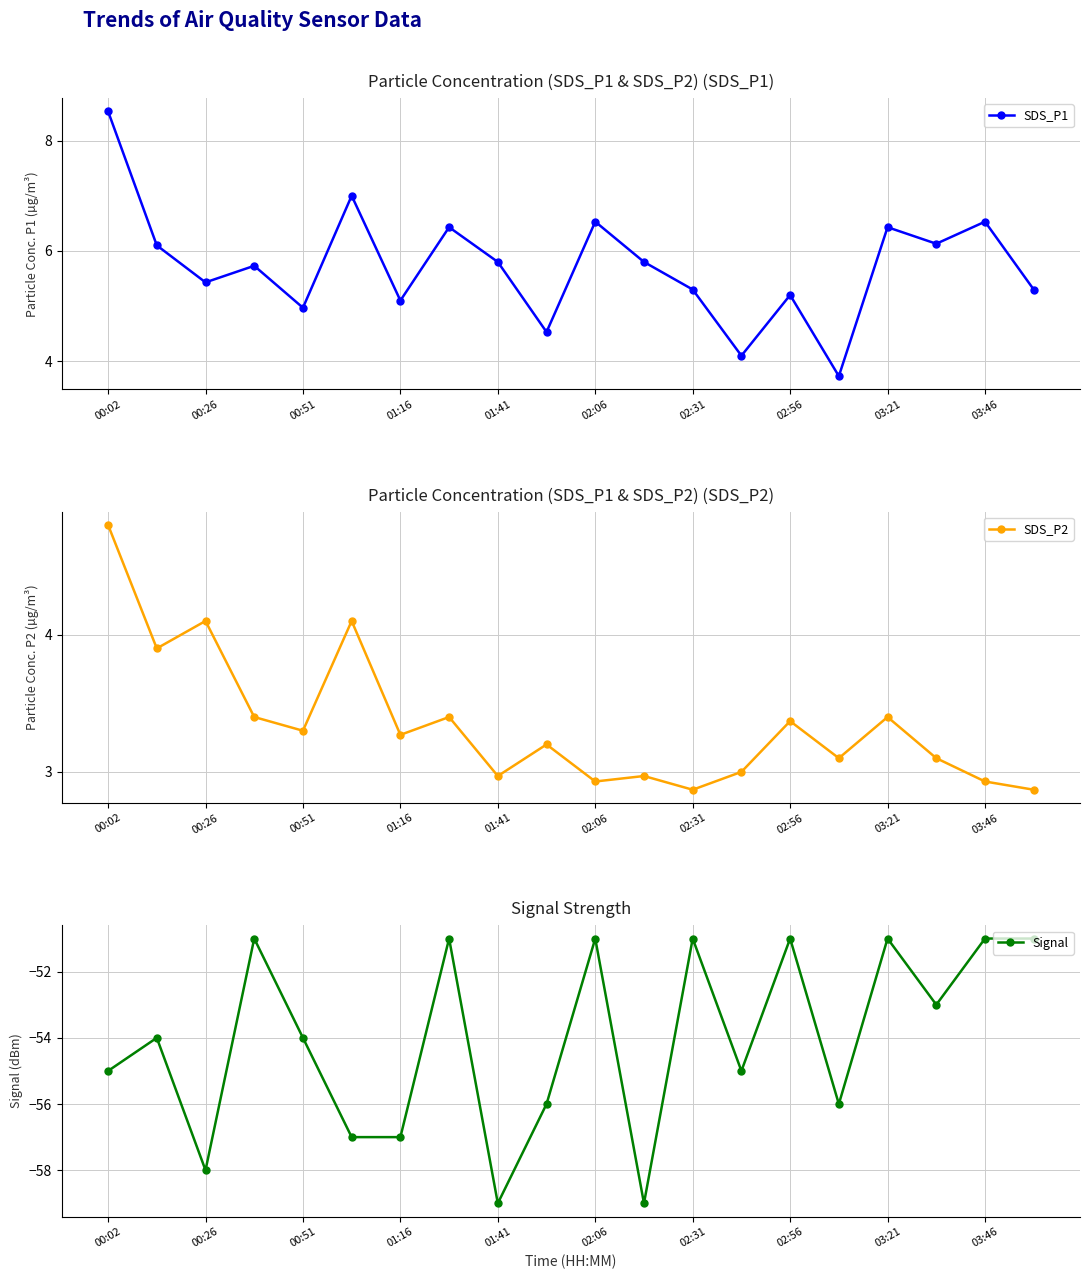

Which series has the largest total across all categories?

SDS_P1